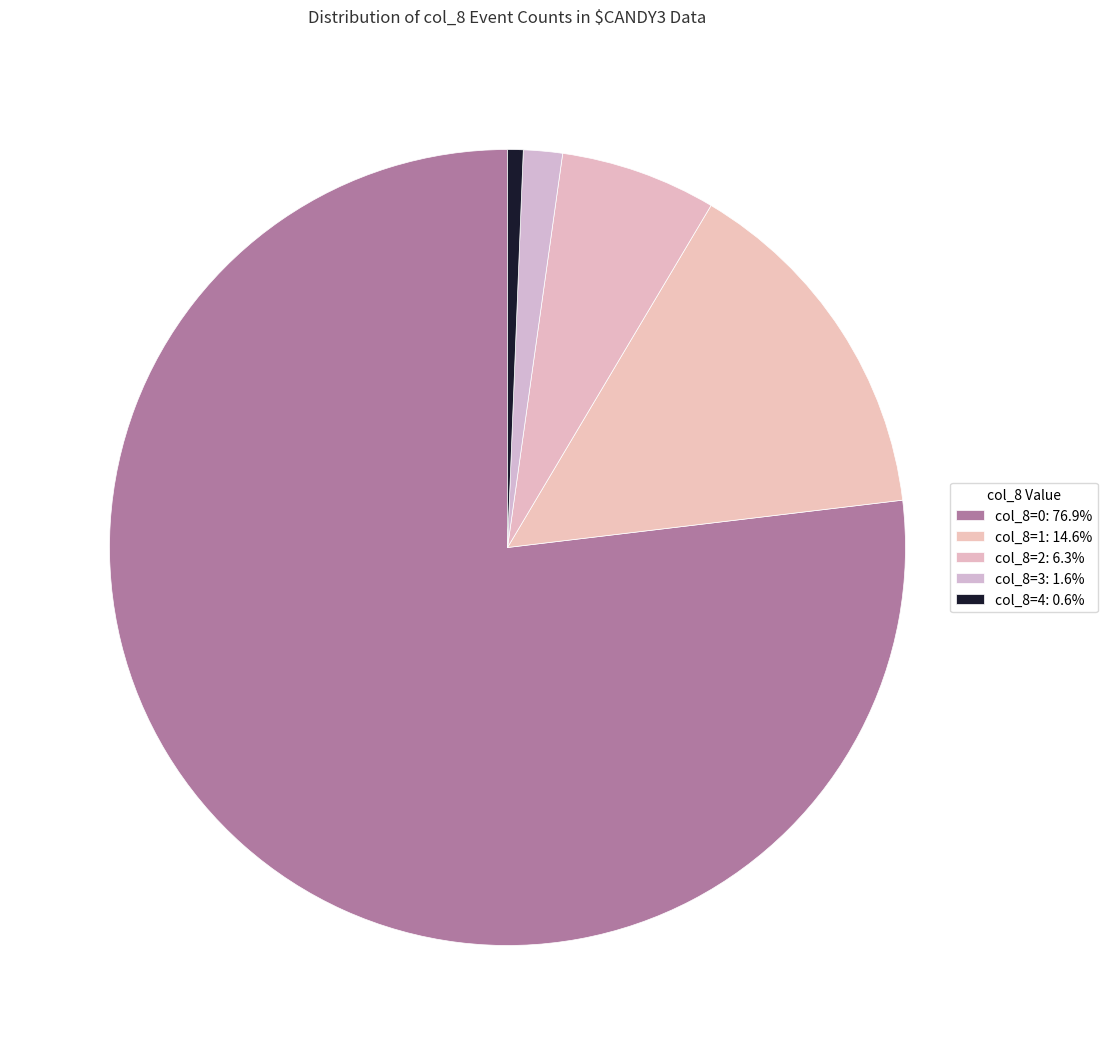

What portion of the pie excludes col_8=1?

85.4%